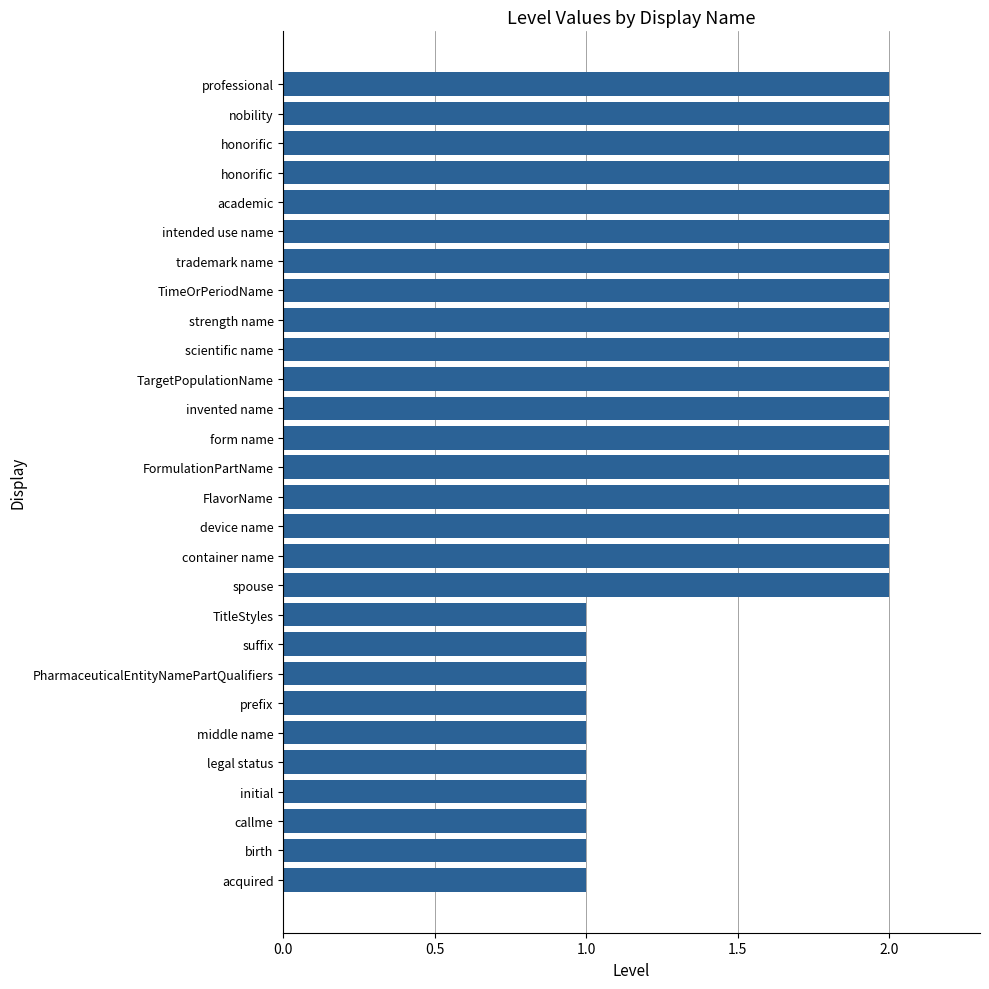

How many data points are less than 2?

10